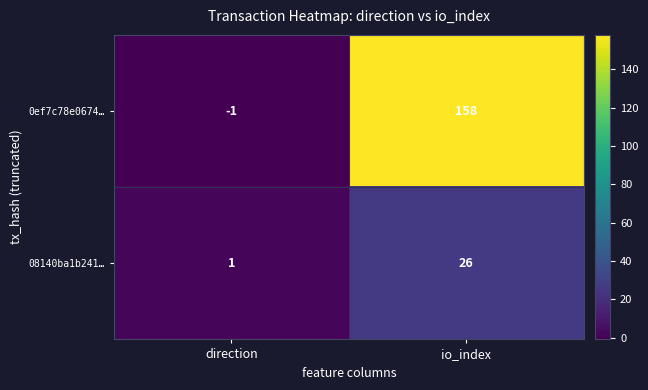

Between direction and io_index, which series saw the biggest shift?

0ef7c78e0674…